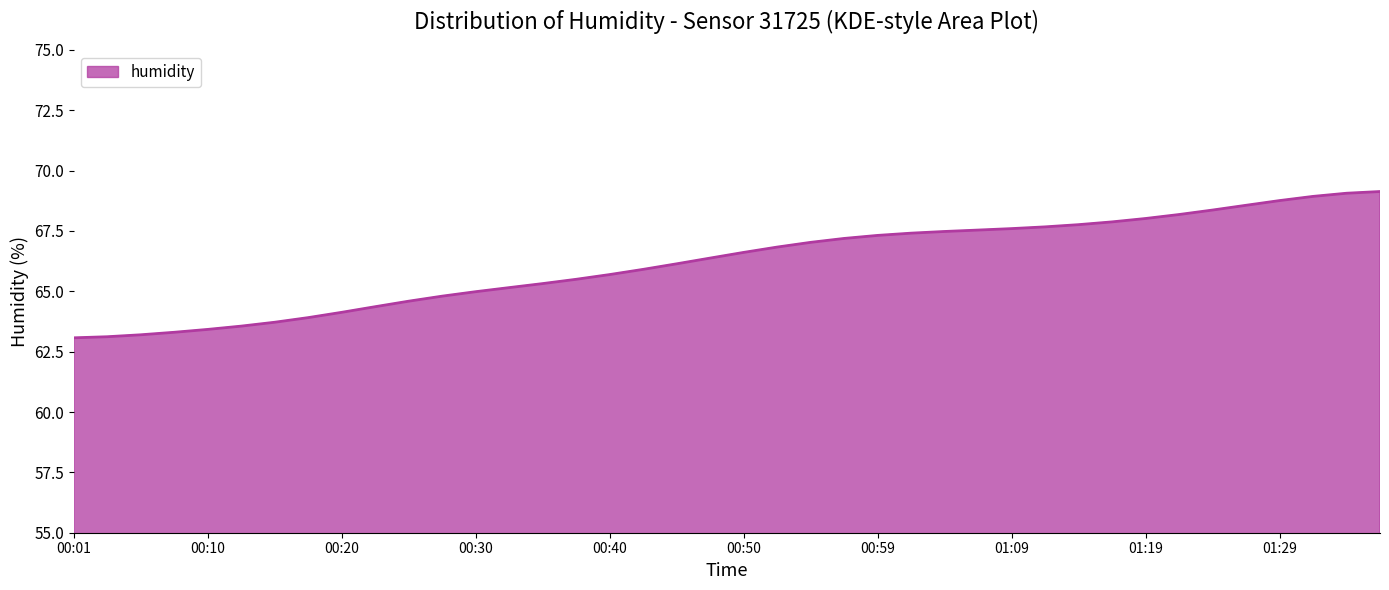

What is the smallest value displayed?

63.1